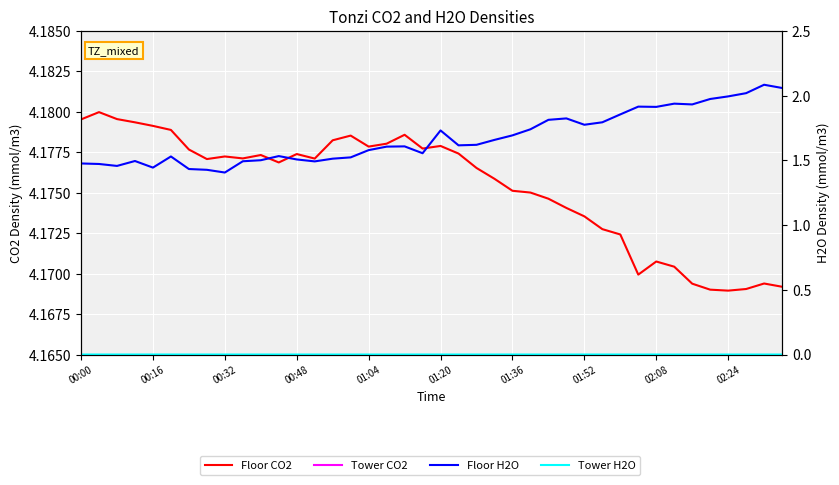

How many series are shown in this chart?

4